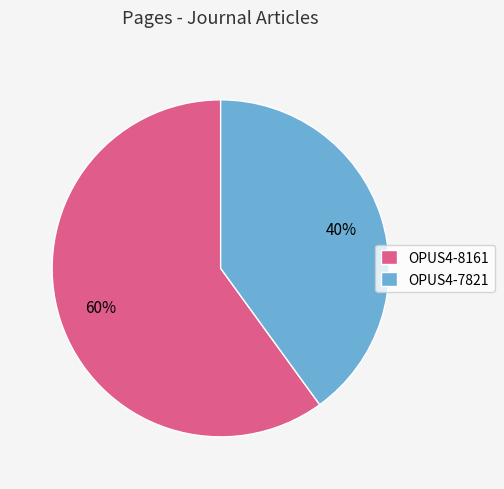

Is the sum of OPUS4-8161 and OPUS4-7821 greater than half?

Yes